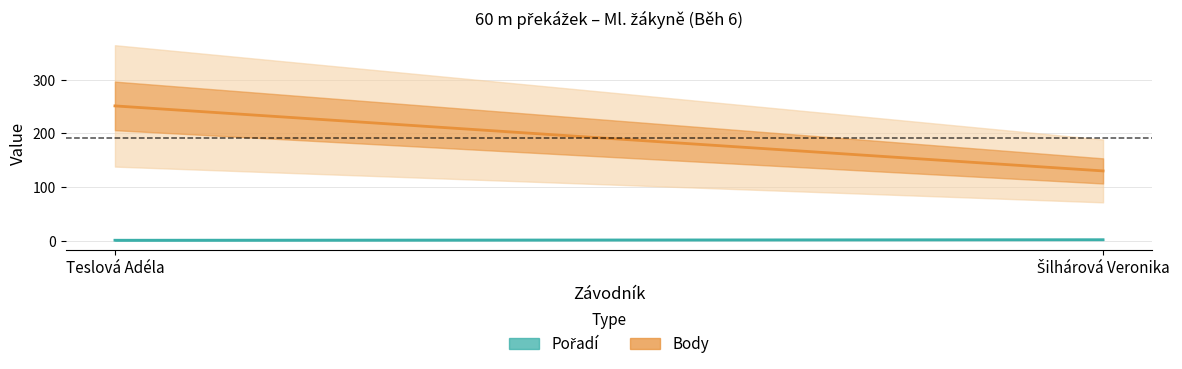

How many lines are shown in the chart?

2